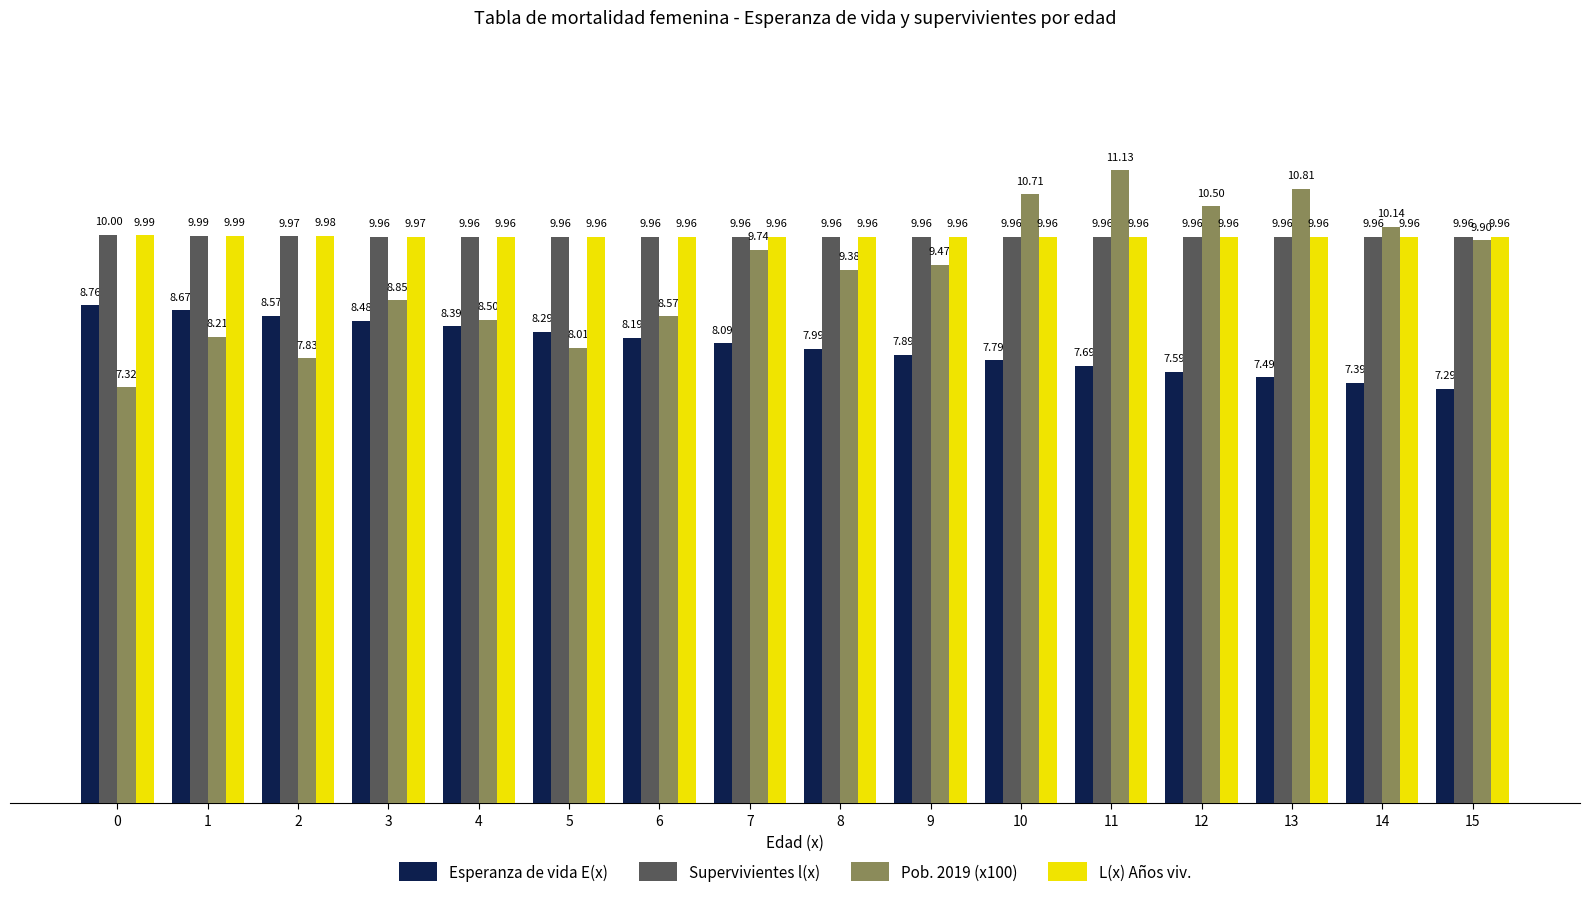

The Supervivientes l(x) series shows 17.5 at 1. True or false?

False